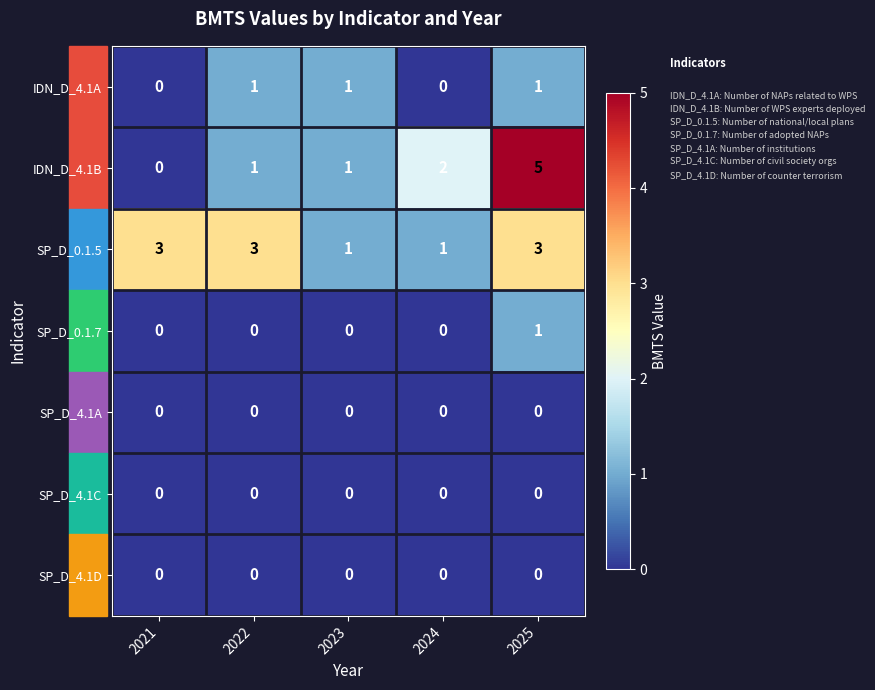

How many data points does each series have?

5